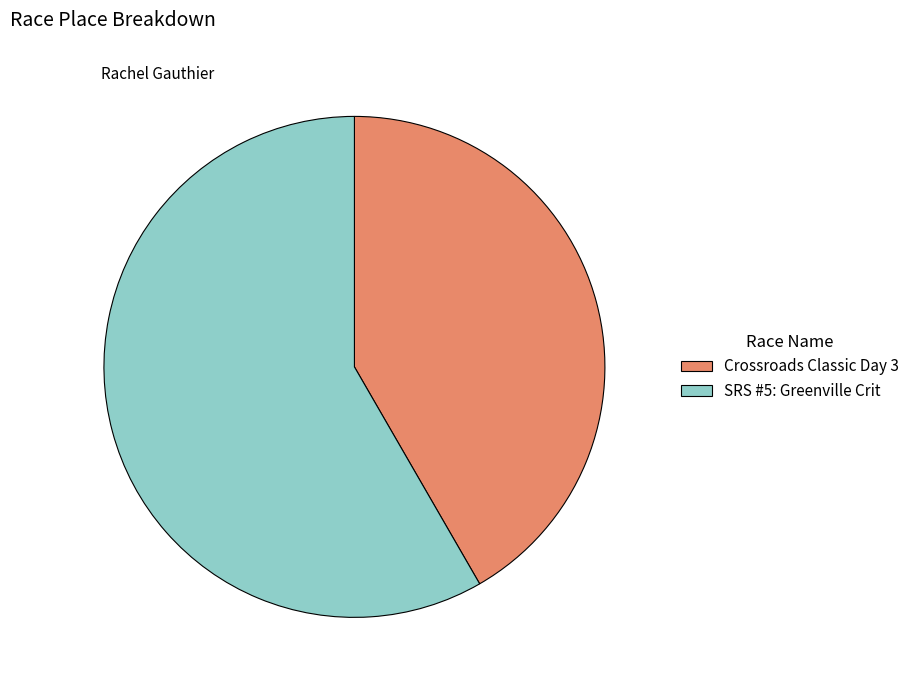

Combined, do Crossroads Classic Day 3 and SRS #5: Greenville Crit account for over 50%?

Yes